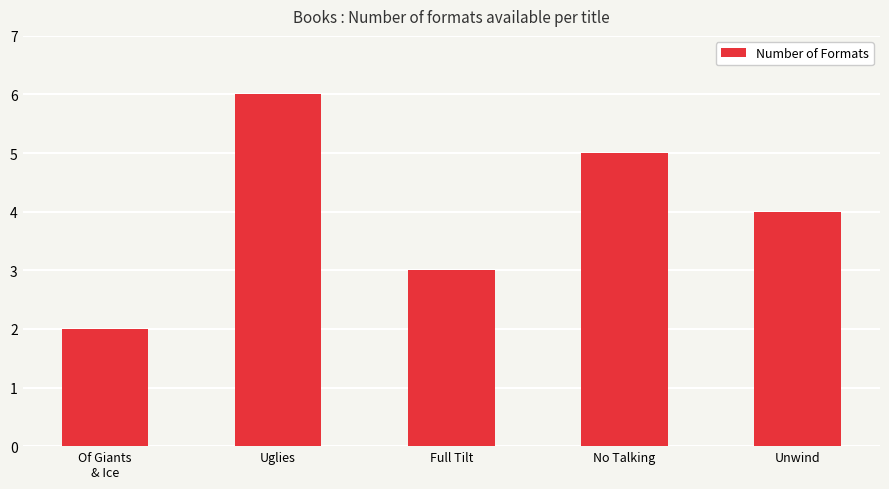

What is the sum of all values?

20